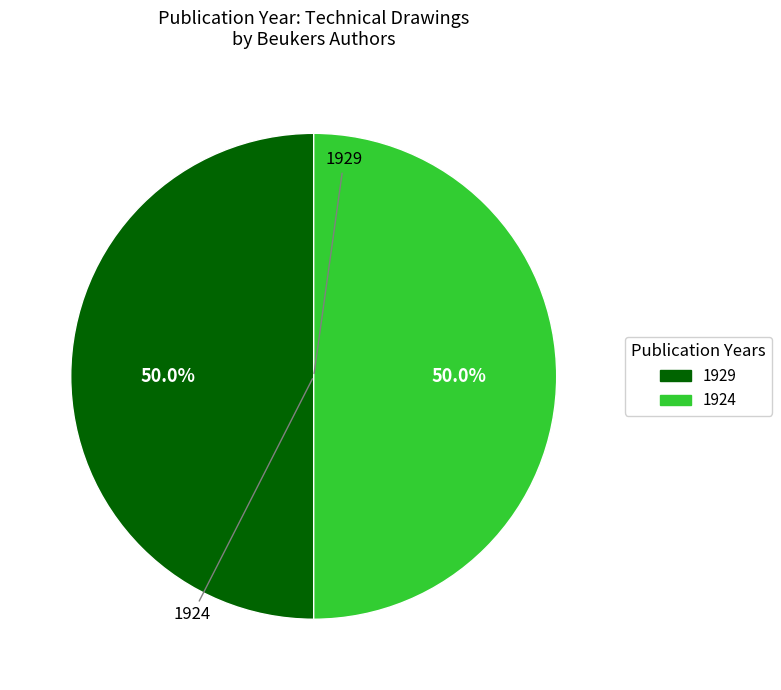

Count the number of slices in the pie.

2